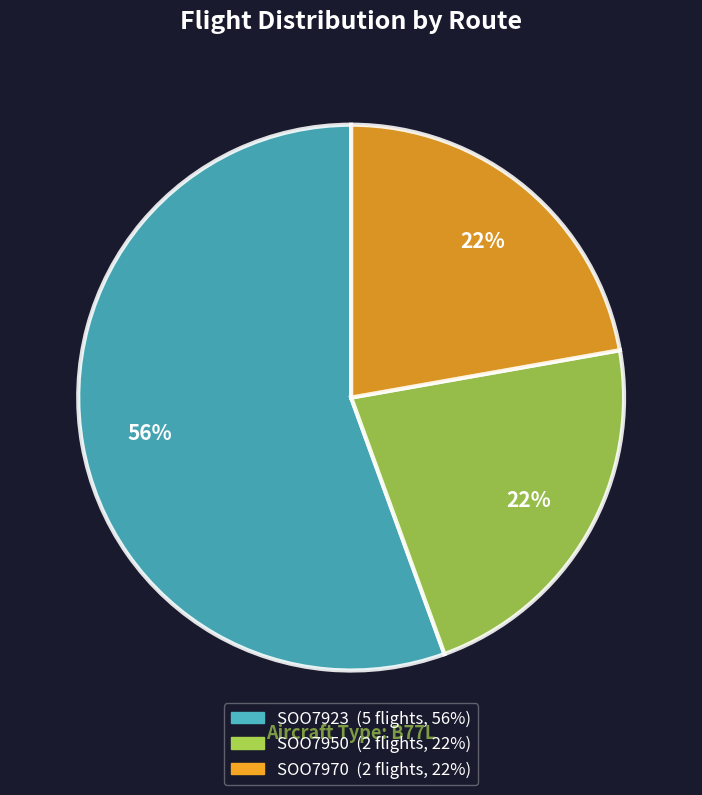

Is the sum of SOO7923 and SOO7970 greater than half?

Yes